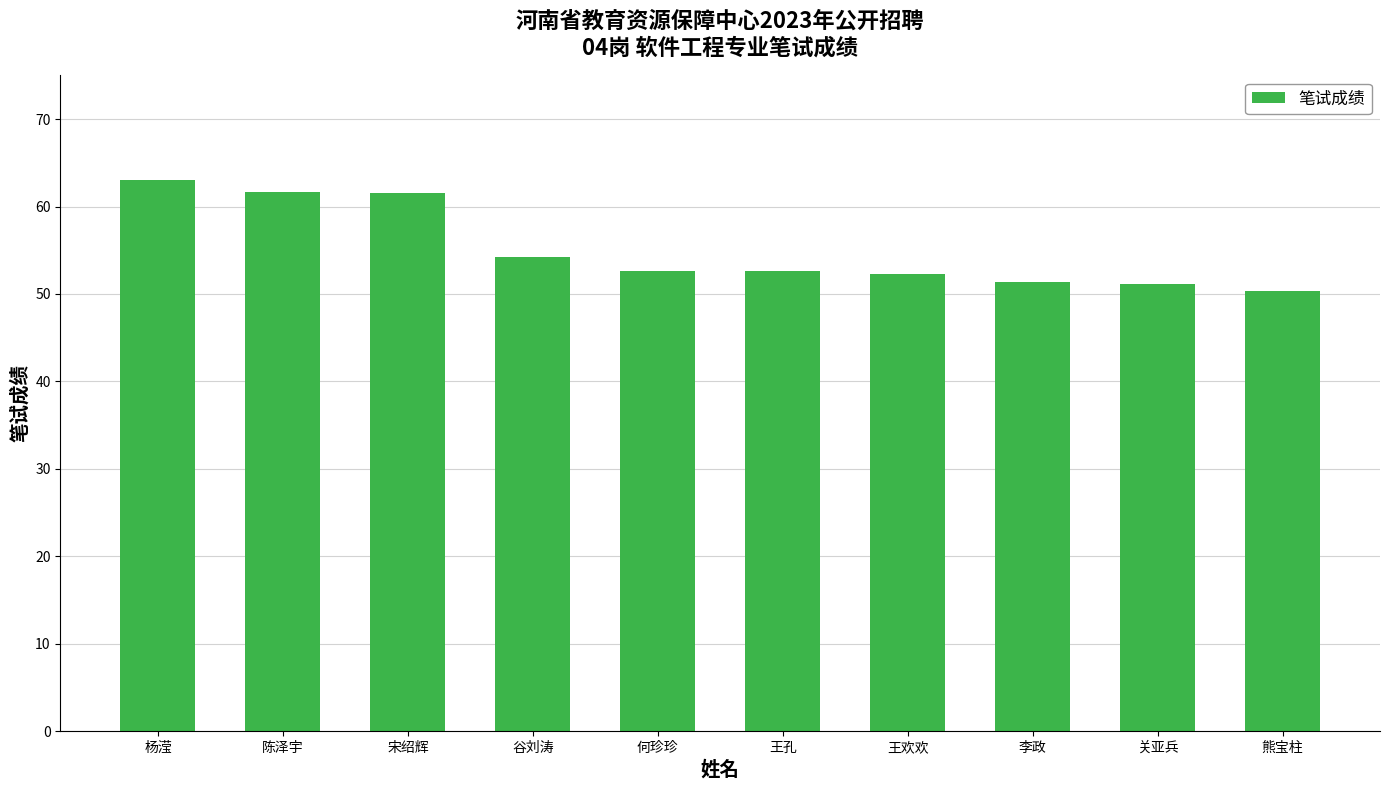

True or false: the data shows 20.6 at 王欢欢.

False